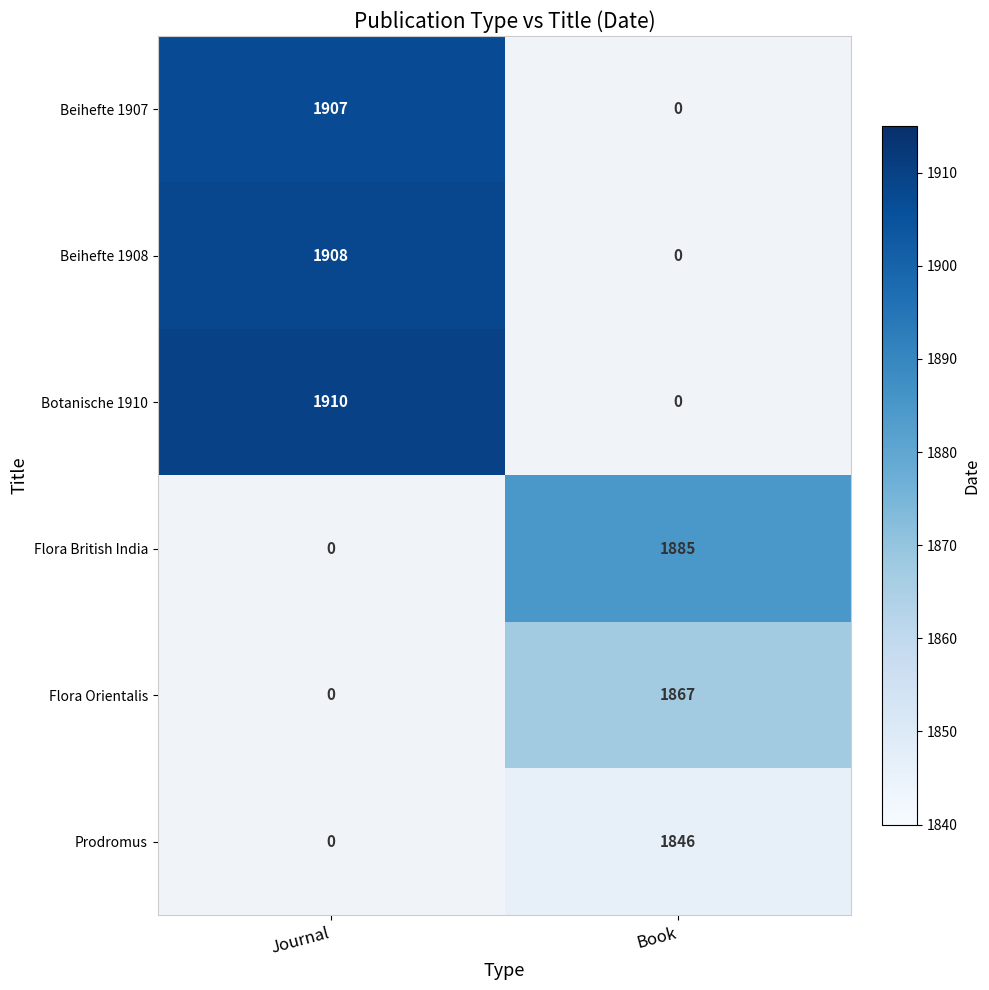

The value of Beihefte 1908 at Journal is 1908. True or false?

True